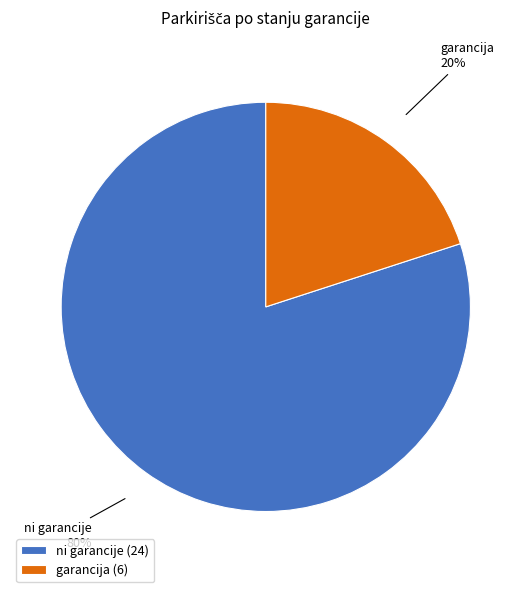

Combined, do ni garancije (24) and garancija (6) account for over 50%?

Yes